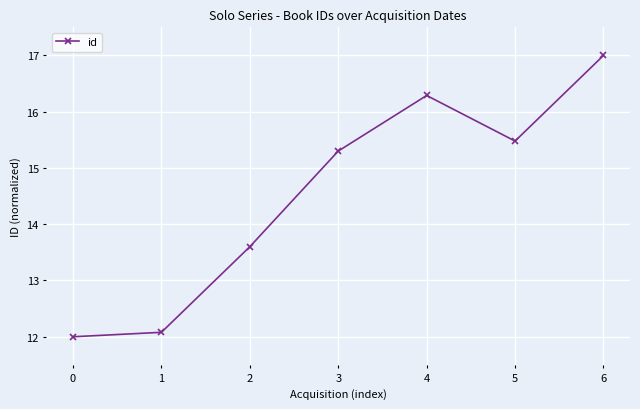

What value does the data have at 2?

13.6